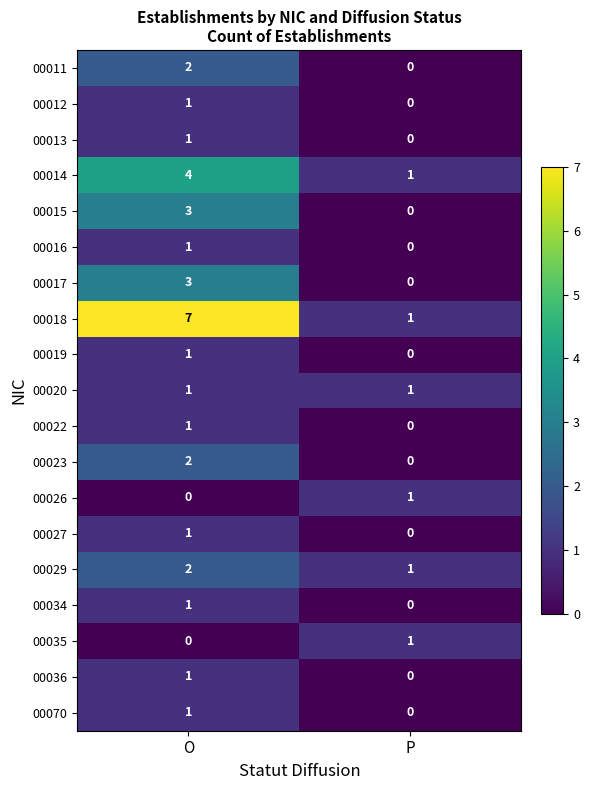

Which category has the highest value across all series?

O